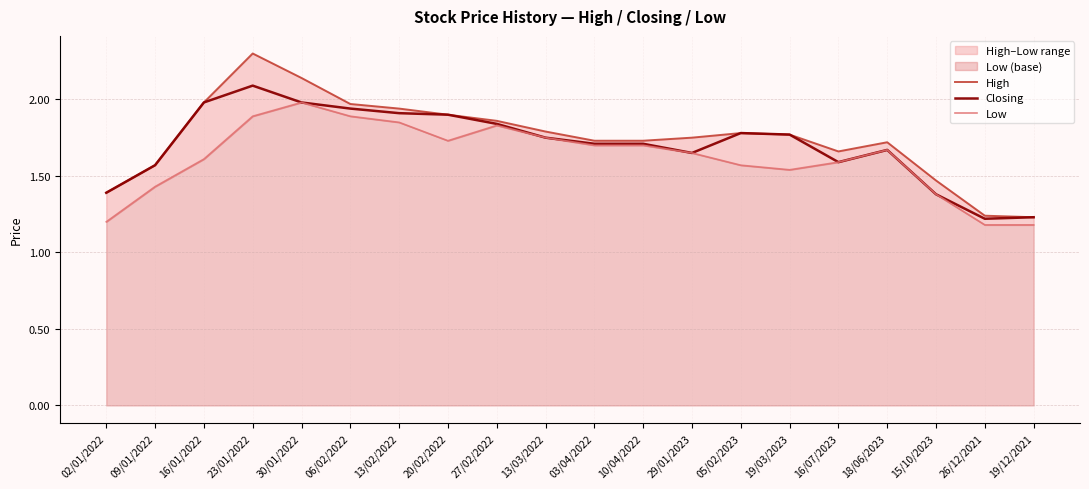

True or false: Closing has a value of 1.9 at 13/02/2022.

True